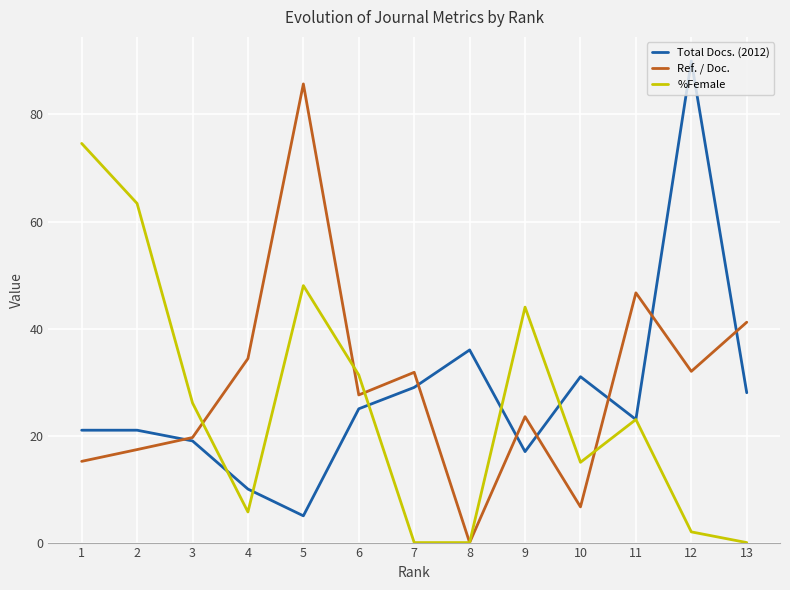

Between 6 and 12, which series saw the biggest shift?

Total Docs. (2012)